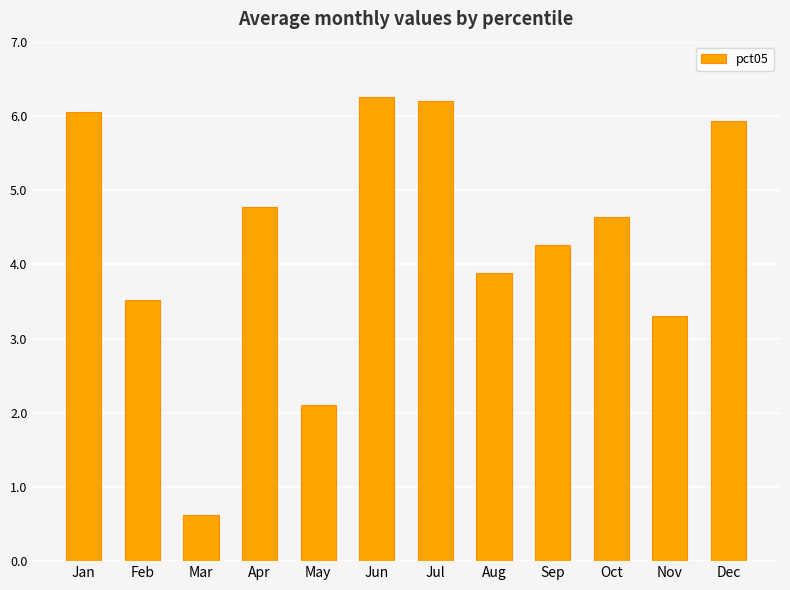

Are the bars grouped side by side (vs. stacked)?

No